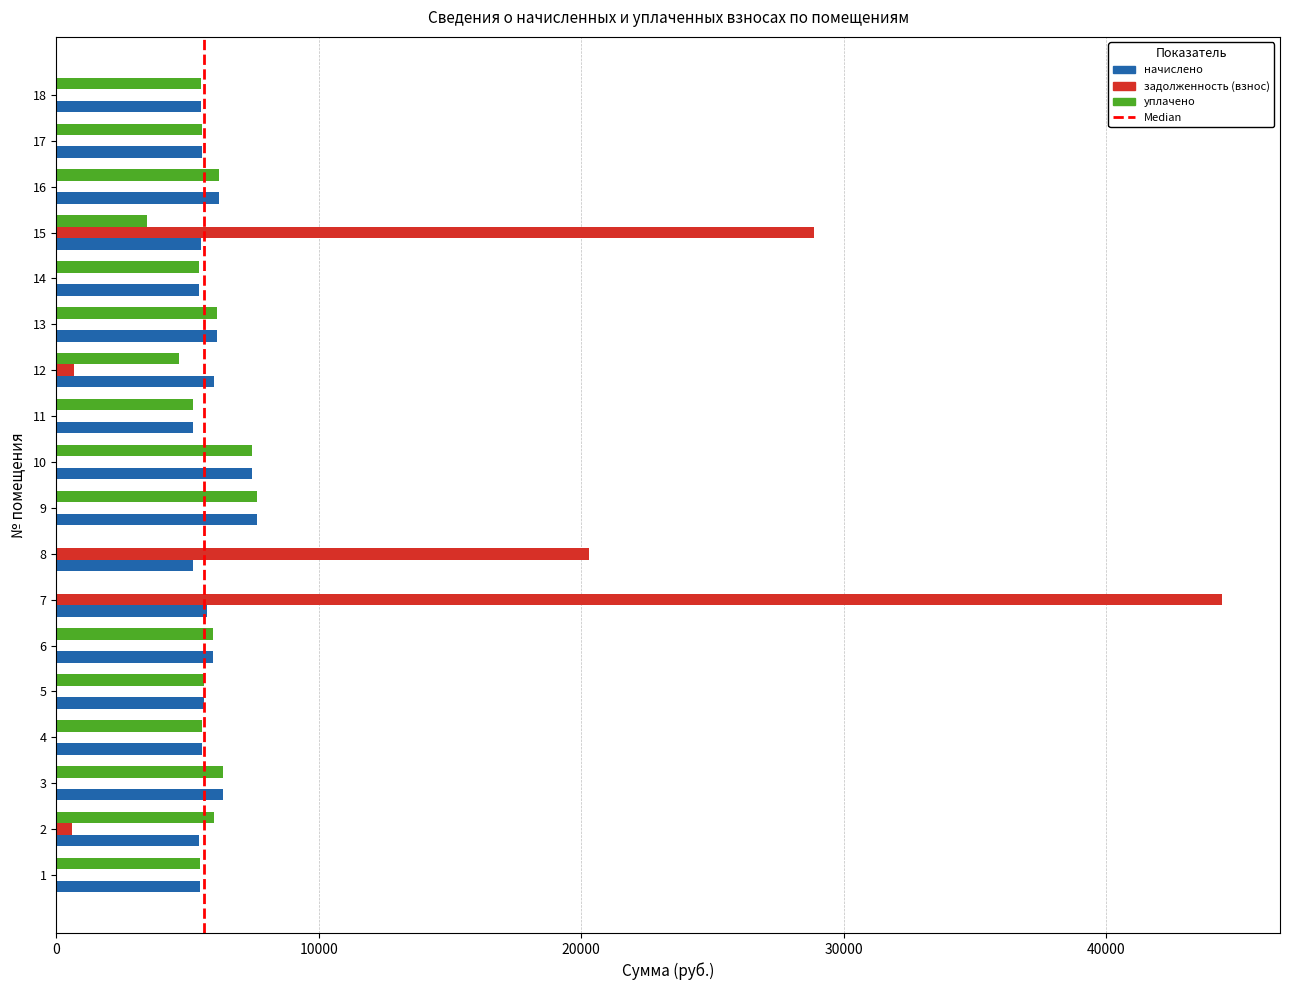

Which series changed the most between 8 and 13?

задолженность (взнос)